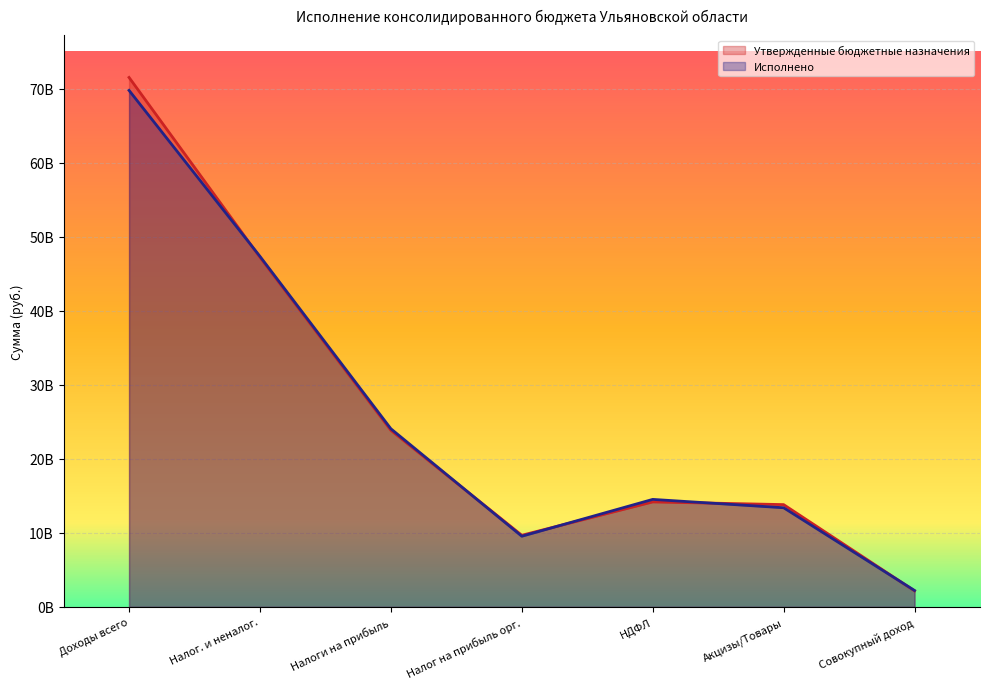

What are all the series names shown in the legend?

Утвержденные бюджетные назначения, Исполнено